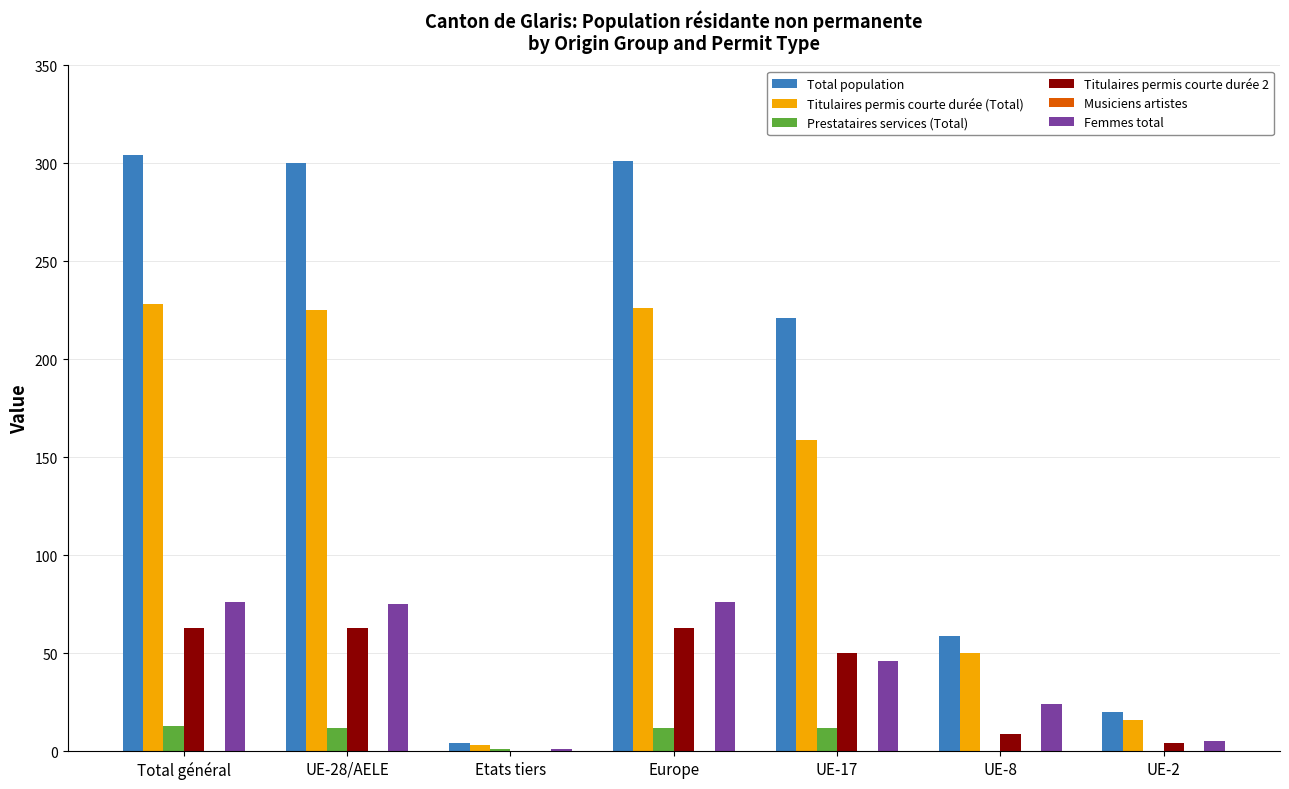

Is the value of Femmes total at UE-17 greater than the value of Titulaires permis courte durée 2 at Total général?

No